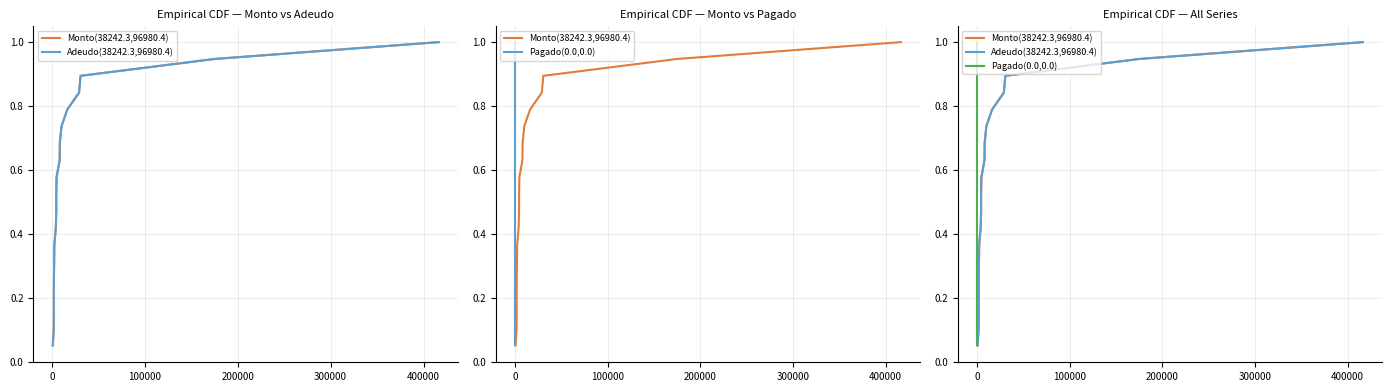

Does the chart have visible grid lines?

Yes